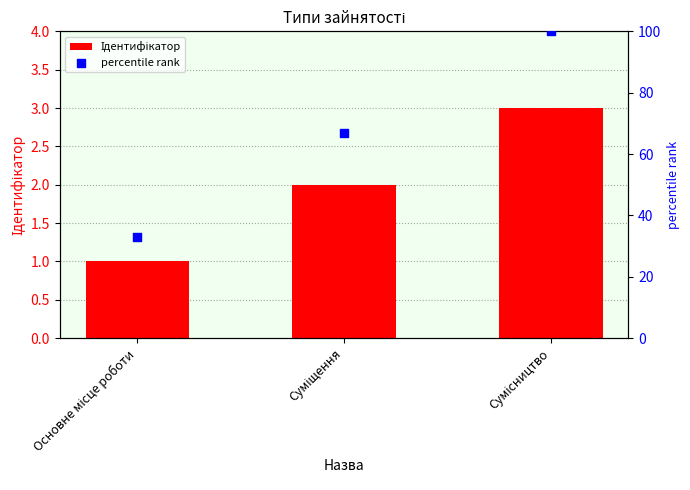

Which series contains the lowest Y value?

Ідентифікатор